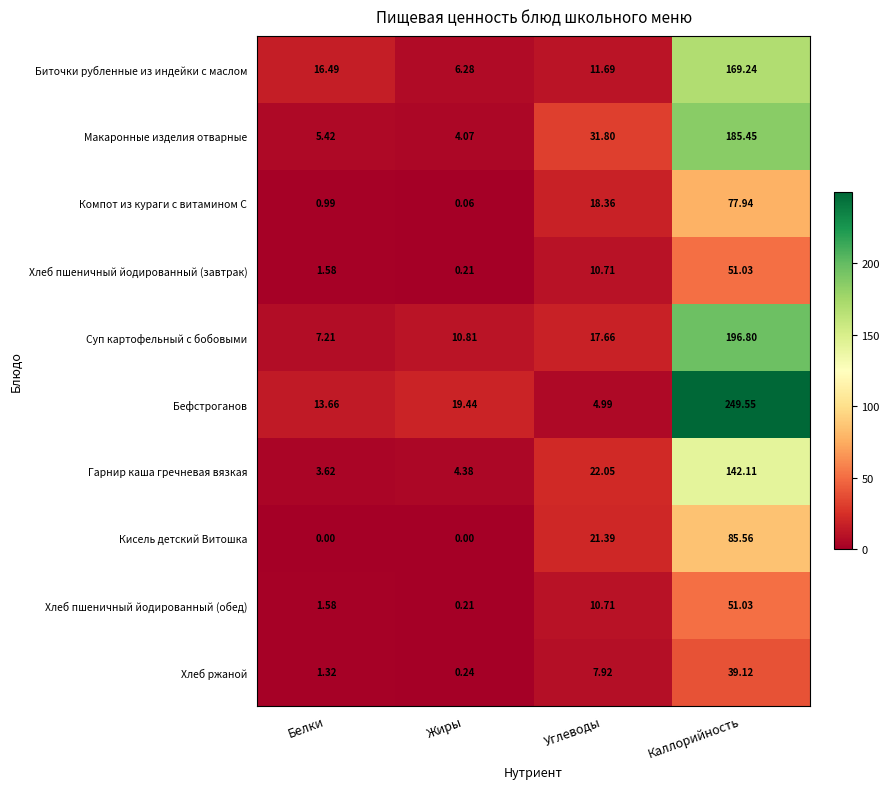

Which series has the widest spread of values?

Бефстроганов